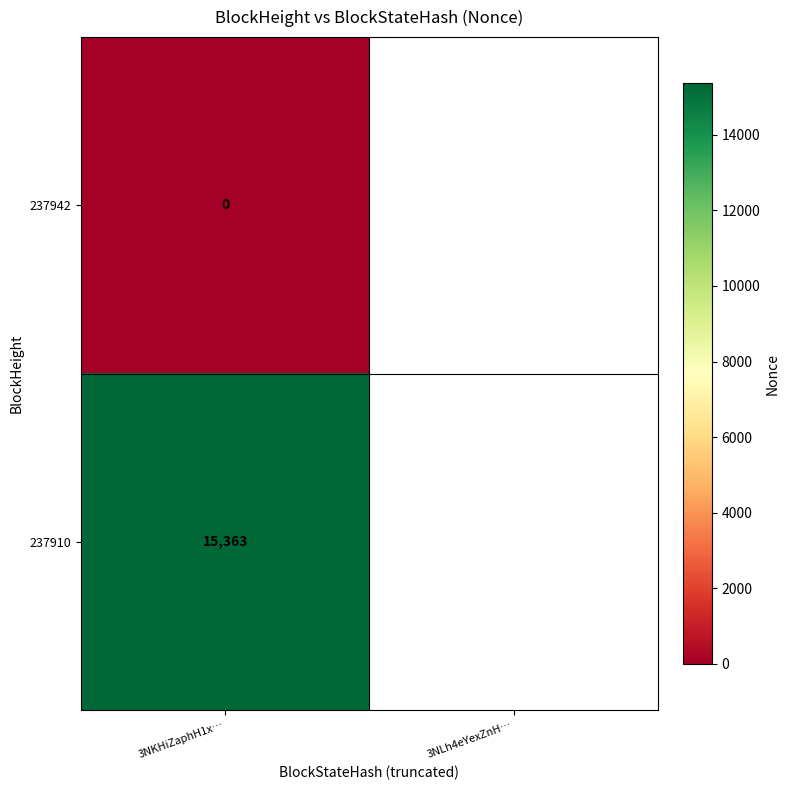

What is the greatest value displayed?

15363.0